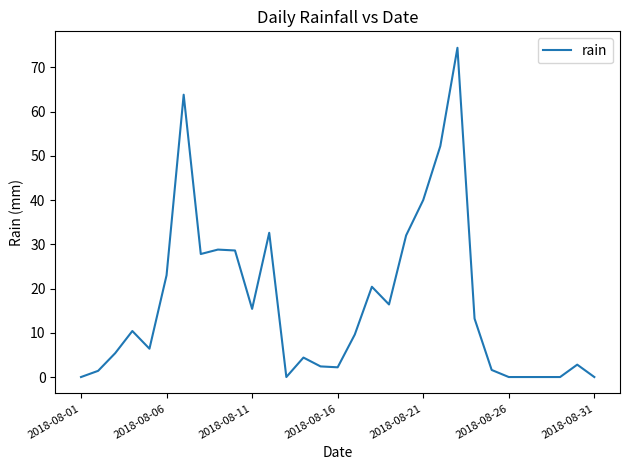

What is the difference between the maximum and second lowest values?

74.4